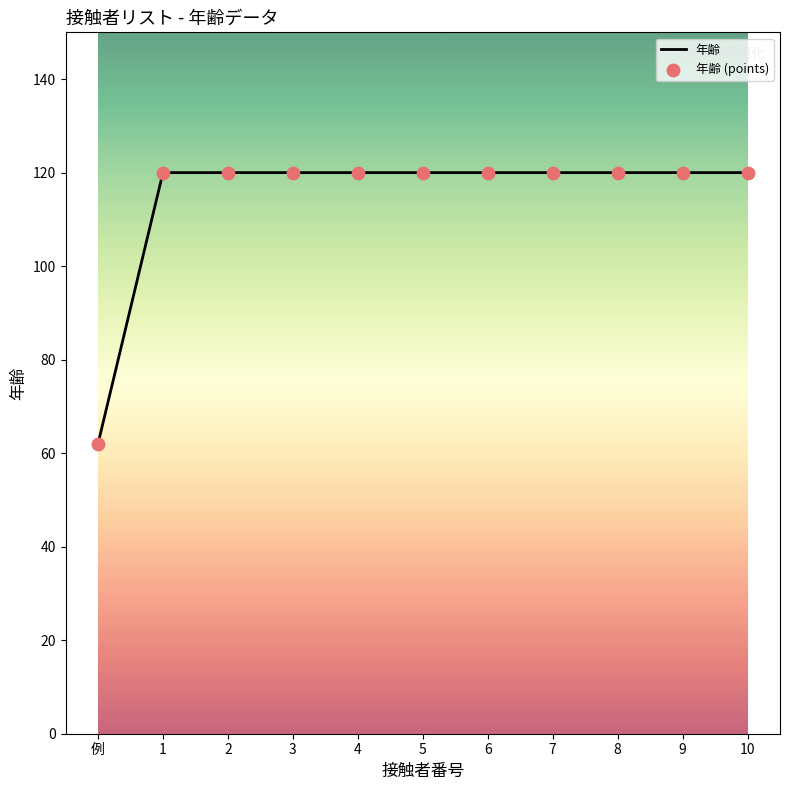

What is the change in value from 例 to 10?

+58